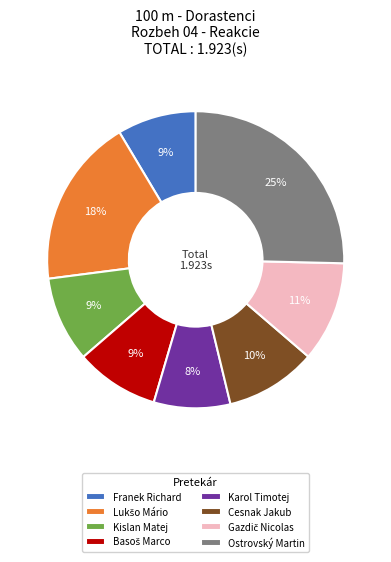

What is the largest slice in the pie chart?

Ostrovský Martin